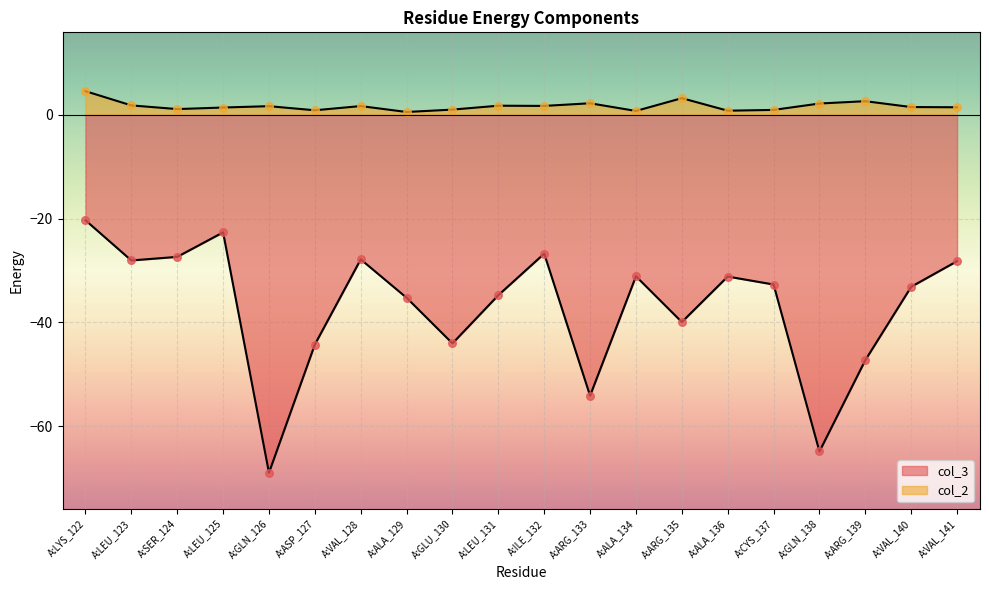

What are all the series names shown in the legend?

col_3, col_2